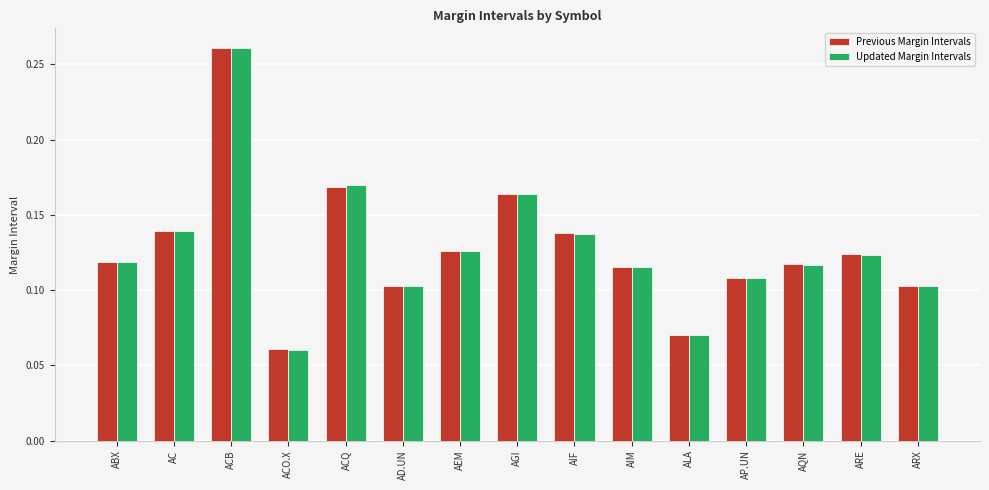

Where is Updated Margin Intervals nearest to the value 0?

ACO.X